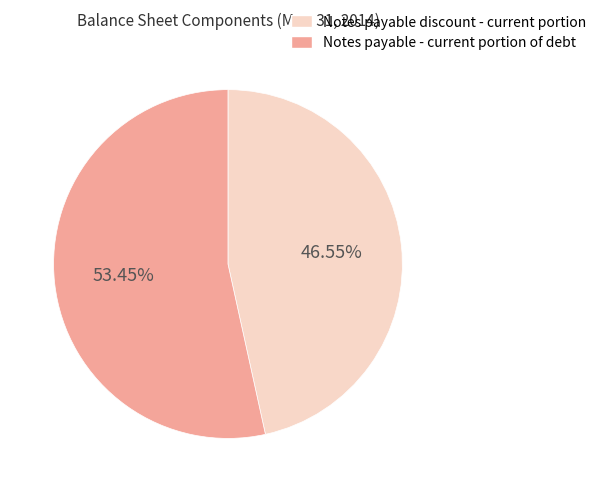

Which category has the biggest portion of the pie?

Notes payable - current portion of debt